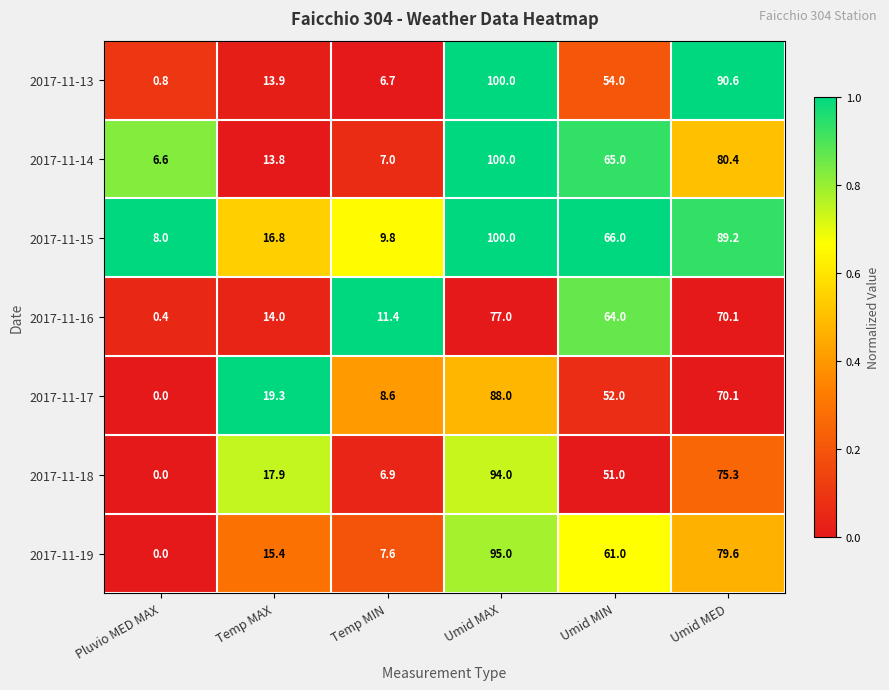

At how many categories does at least one series exceed 0?

6